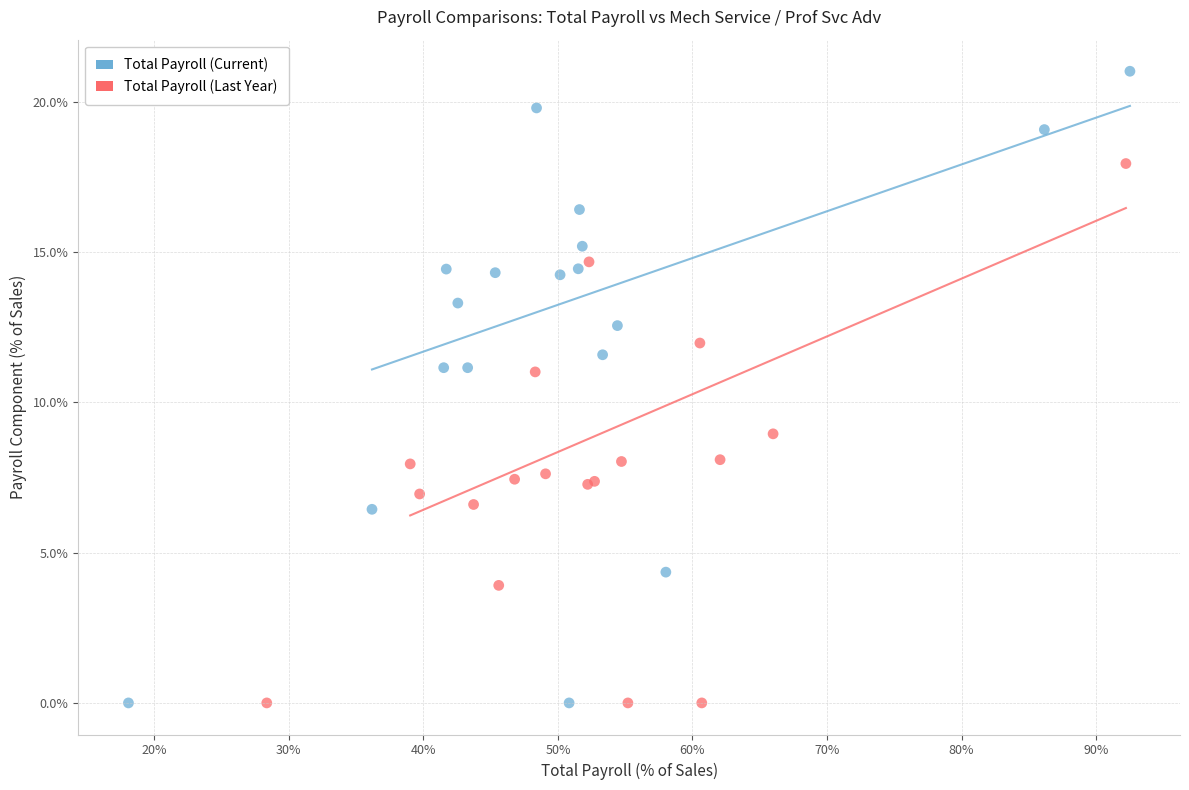

What are all the series names shown in the legend?

Total Payroll (Current), Total Payroll (Last Year)